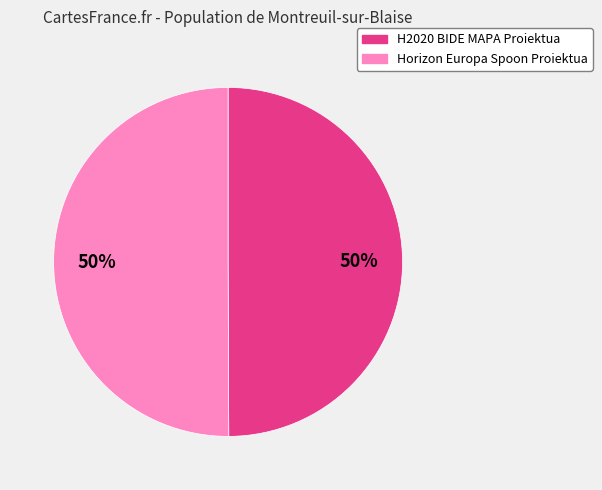

Is the sum of H2020 BIDE MAPA Proiektua and Horizon Europa Spoon Proiektua greater than half?

Yes